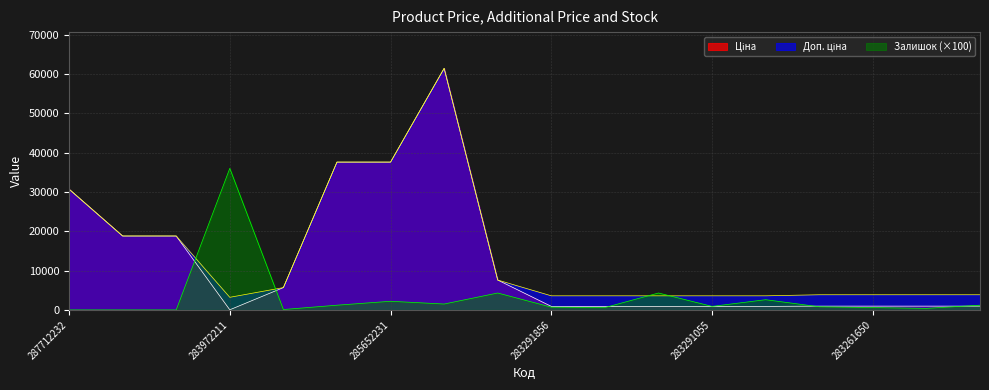

What is the label of the 10th point from the right?

284392211